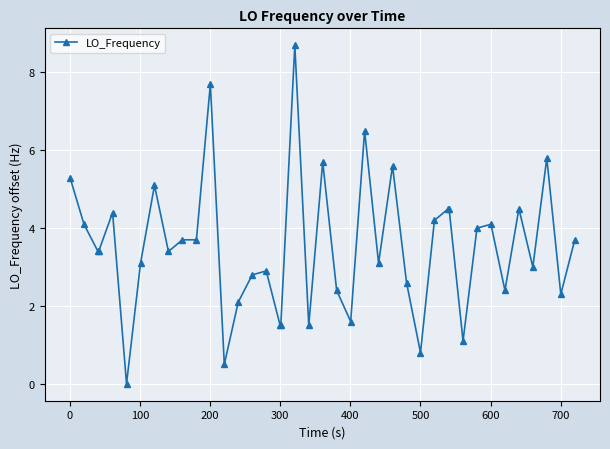

What is the maximum value shown in the chart?

8.7